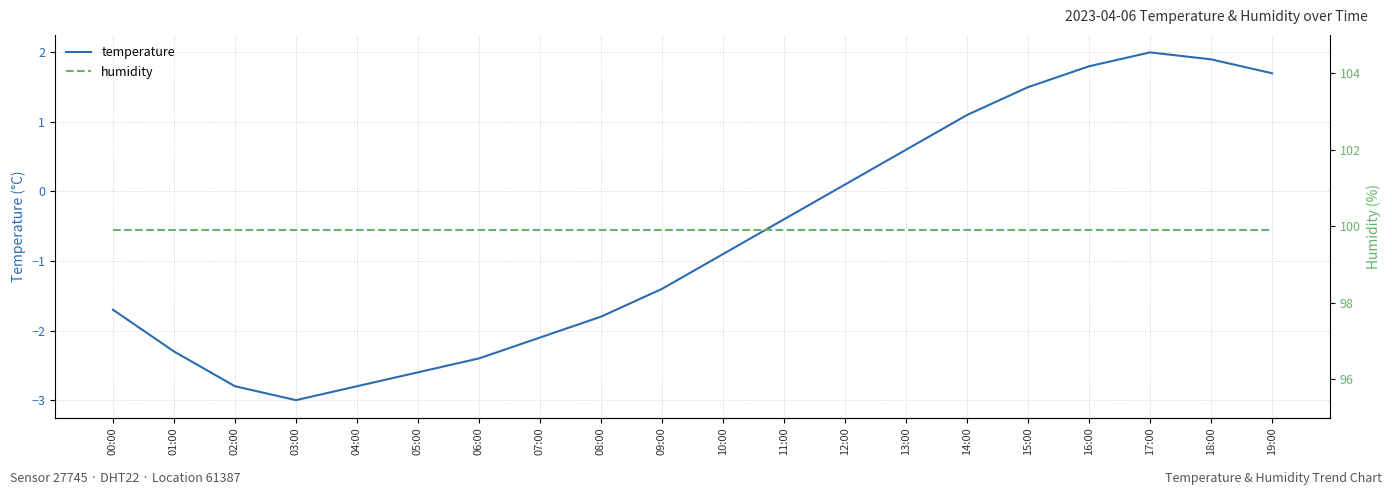

True or false: temperature and humidity intersect in this chart.

False